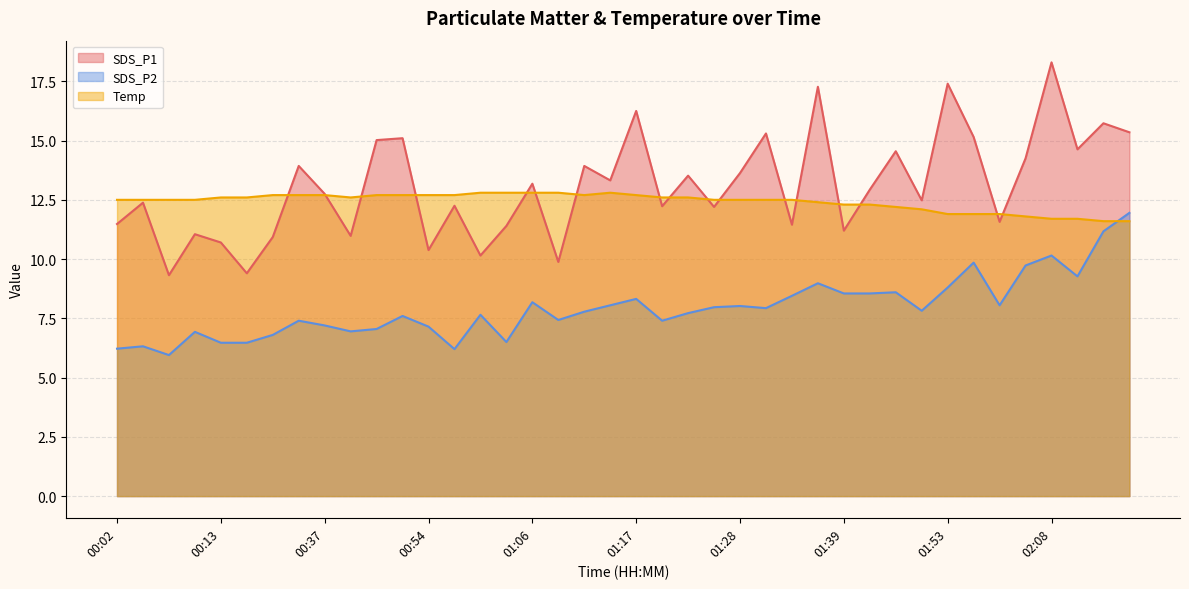

Rank the series by their maximum value, from highest to lowest.

SDS_P1, Temp, SDS_P2